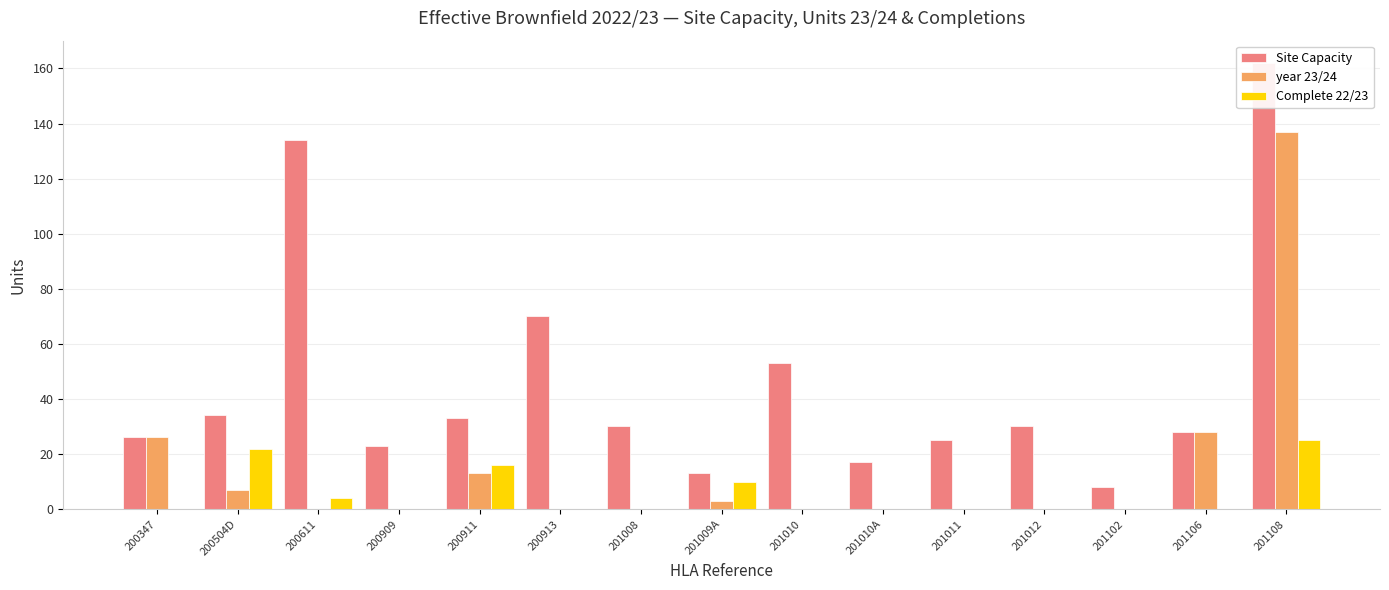

What is the greatest value displayed?

162